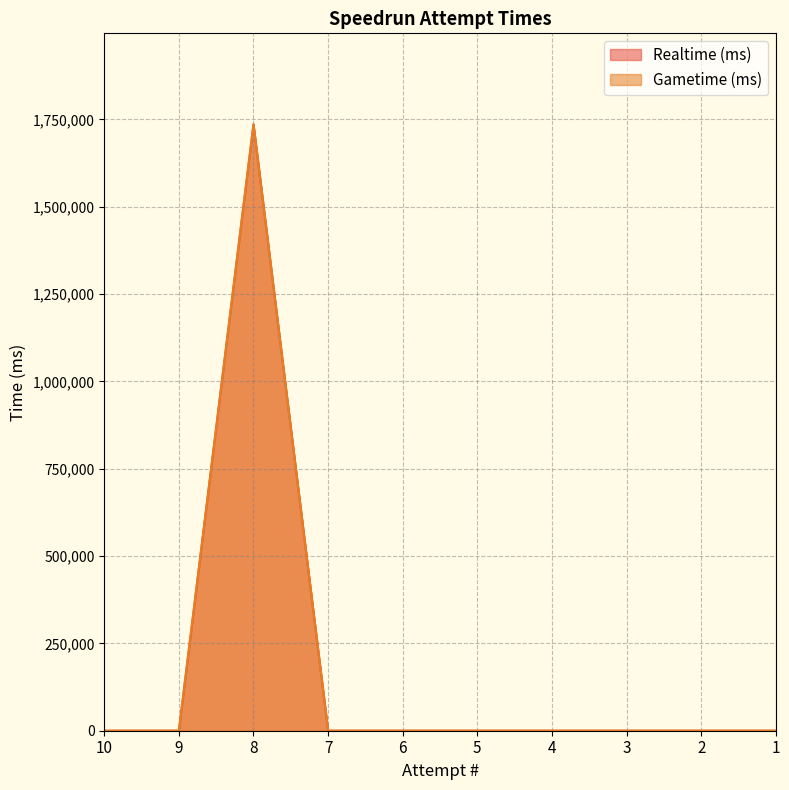

Is it true that Gametime (ms) equals 711682 at 1?

False